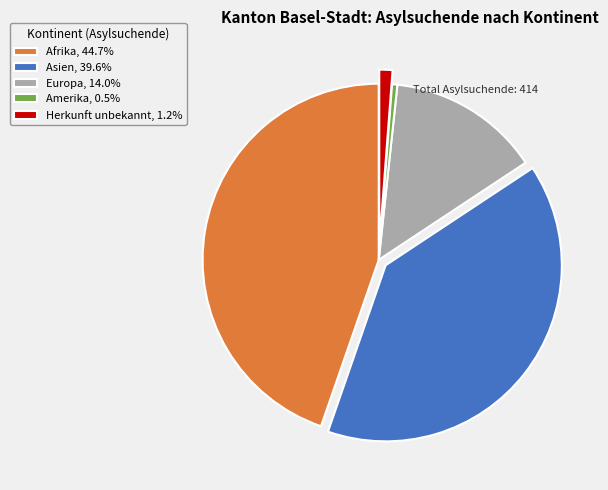

Does Afrika, 44.7% represent more than half of the total?

No